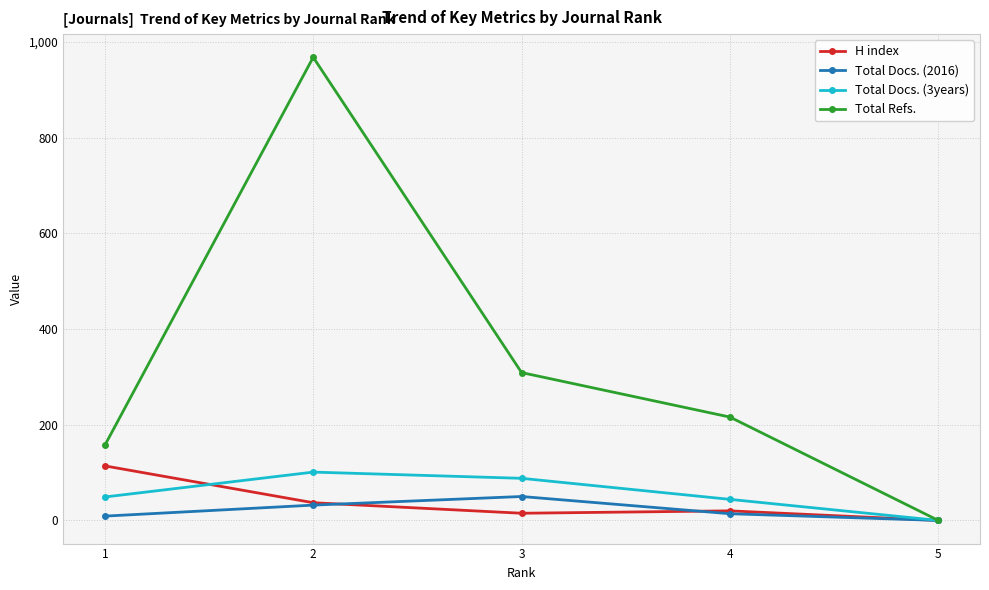

Where is the first local maximum for Total Refs.?

2